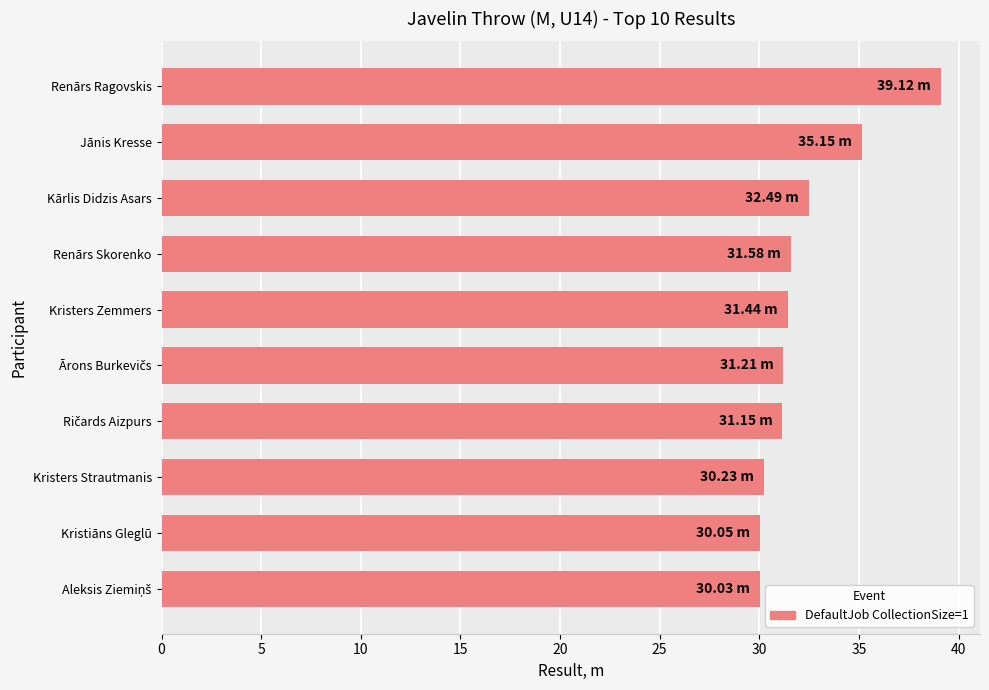

What is the difference between the values at Renārs Ragovskis and Kristers Strautmanis?

8.9